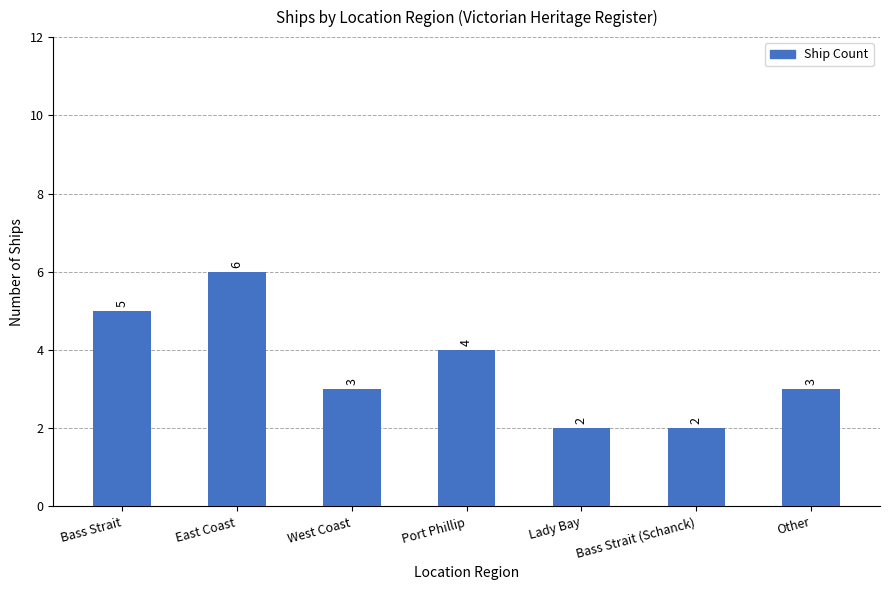

What is the label of the 2nd bar from the left?

East Coast